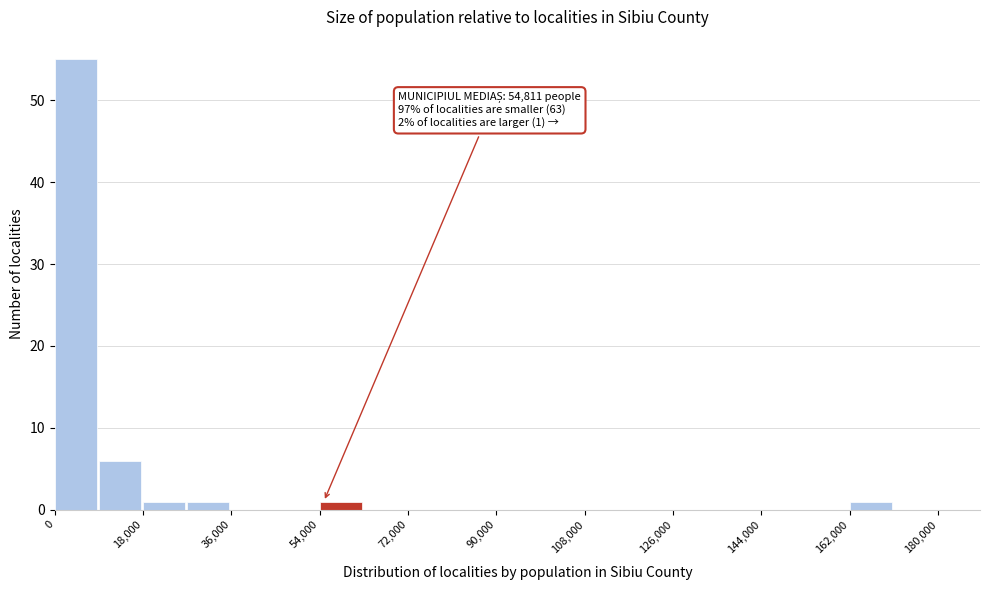

Over which range of the x-axis is the bar tallest?

0 to 9000